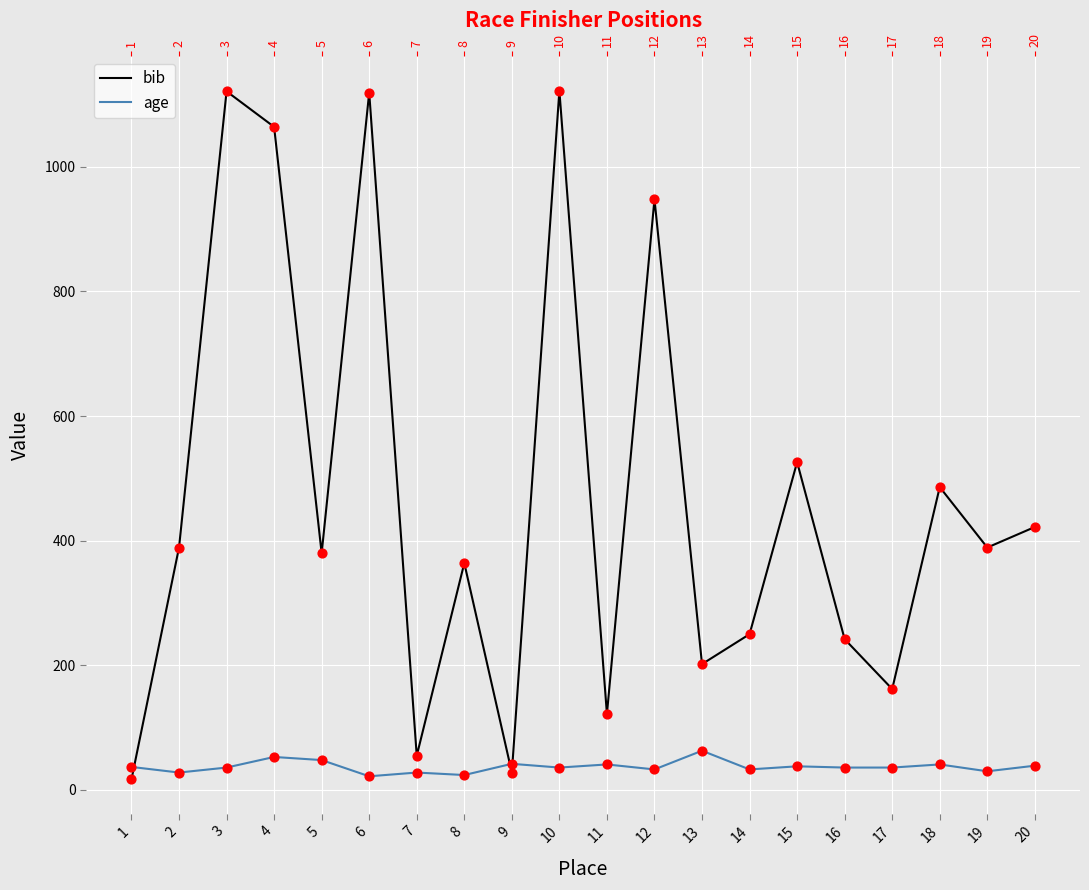

Which series has the widest spread of Y values?

bib